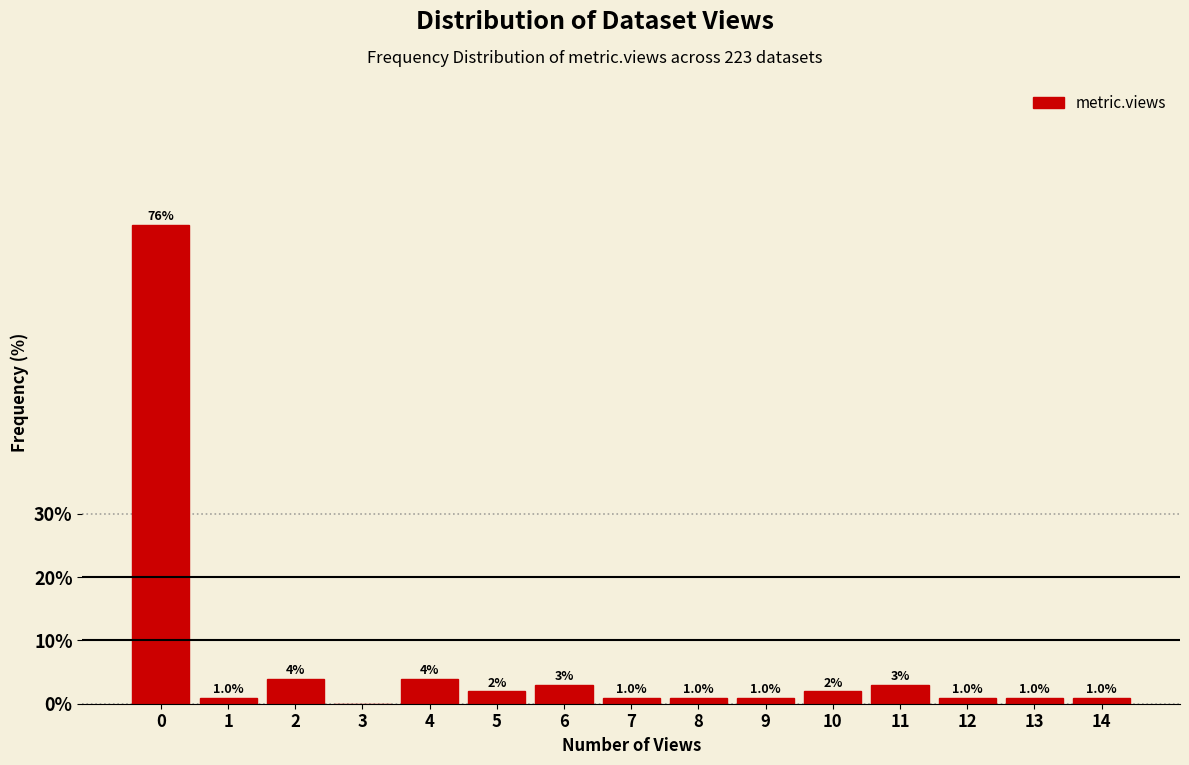

What is the greatest value displayed?

75.7